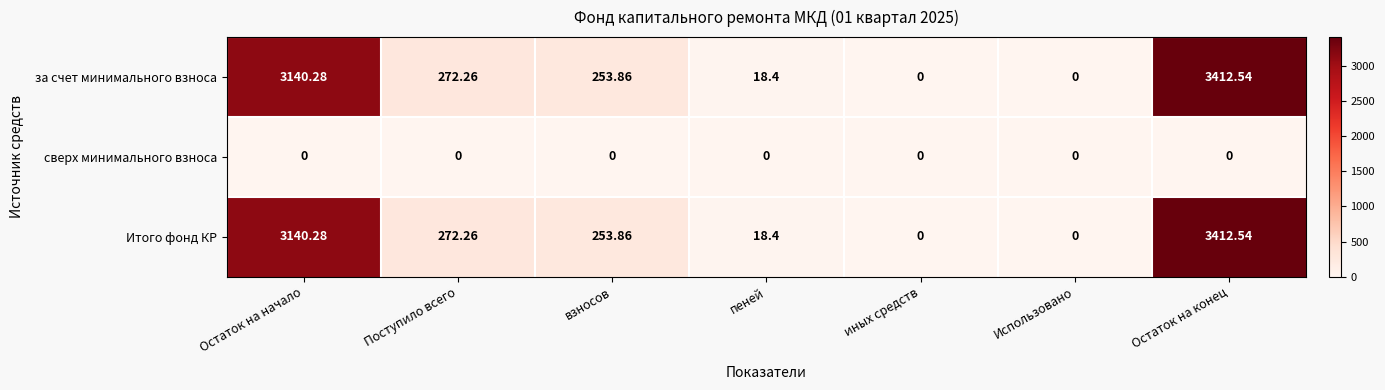

Where does the Итого фонд КР series first go above 253?

Остаток на начало